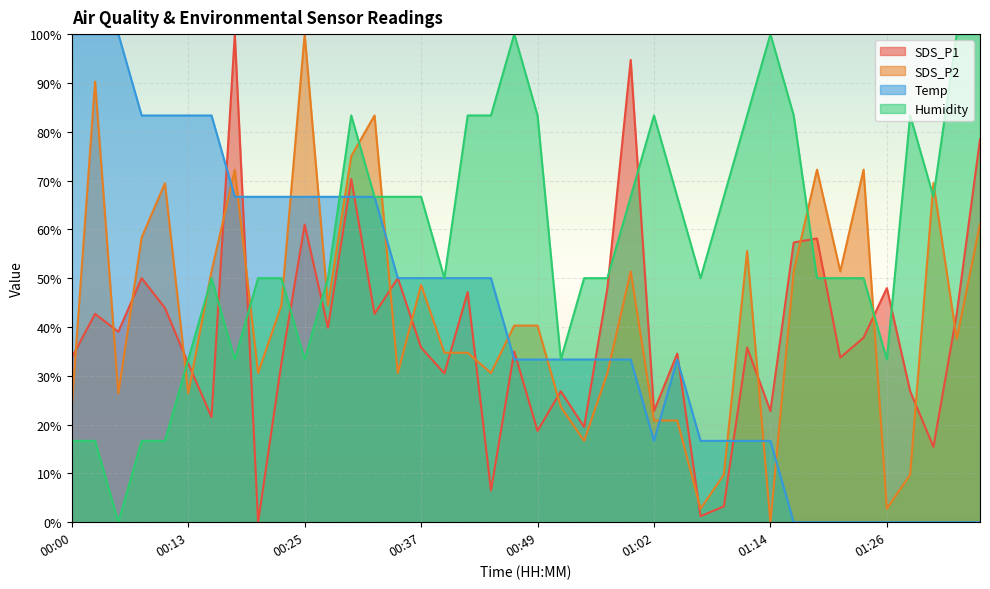

In Temp, how many points are higher than both neighbors (excluding endpoints)?

1